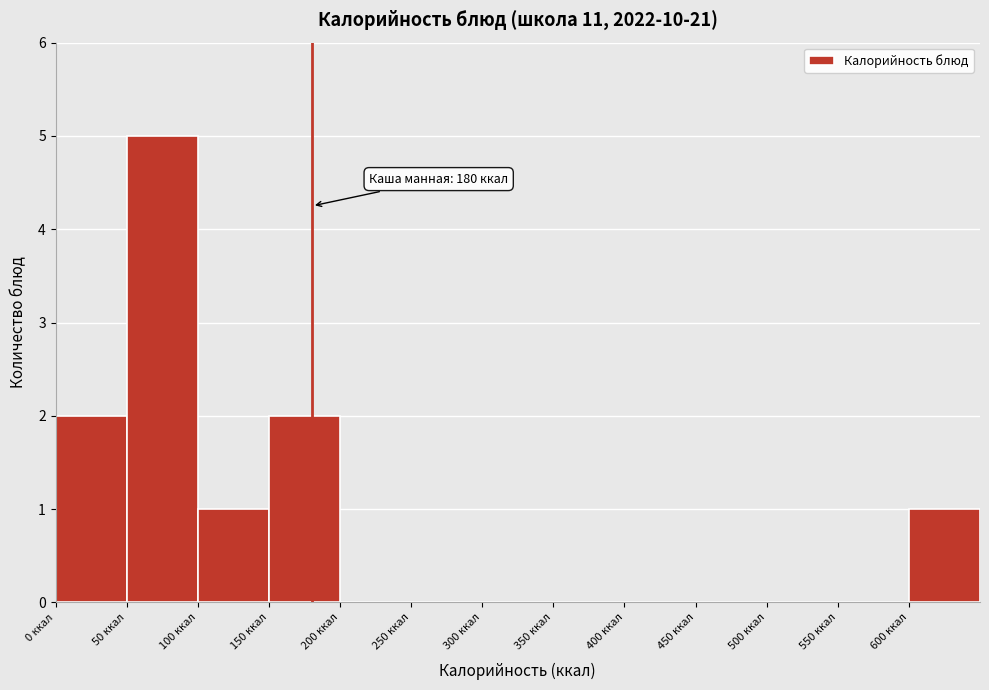

Over which range of the x-axis is the bar tallest?

50 to 100